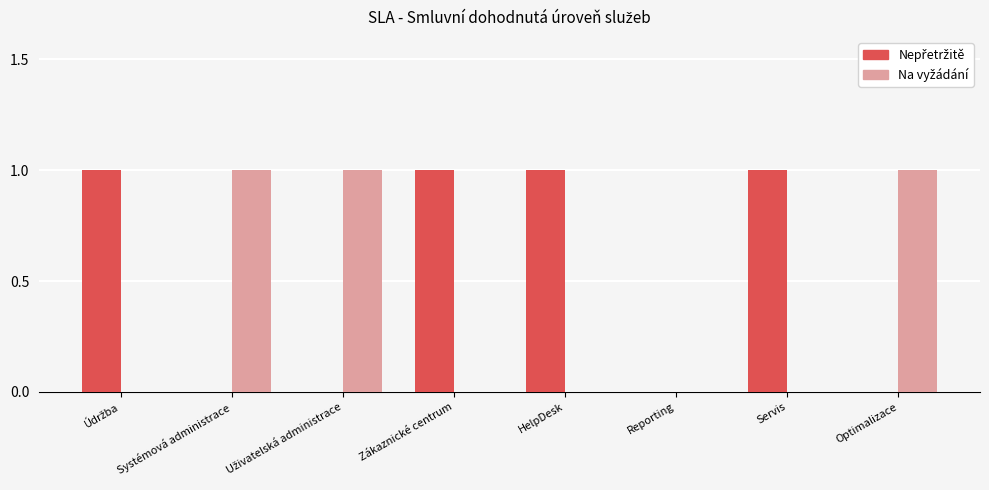

Does the chart contain stacked bars?

No